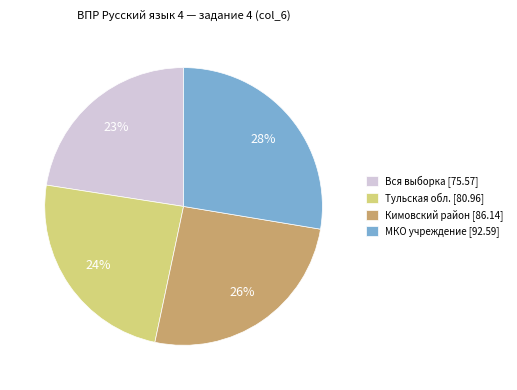

Which category has the smallest portion of the pie?

Вся выборка [75.57]